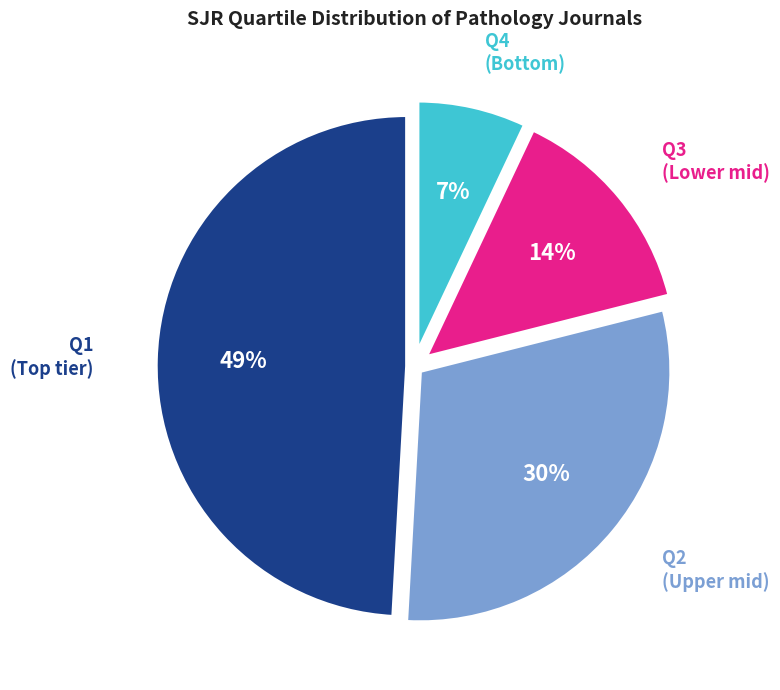

Is there any slice that represents more than half of the pie?

No